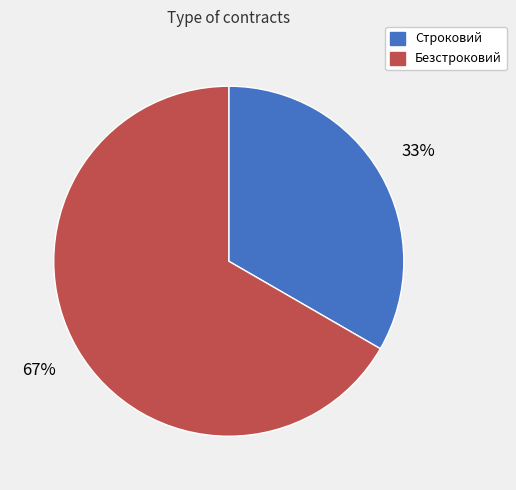

How many segments does this pie chart have?

2